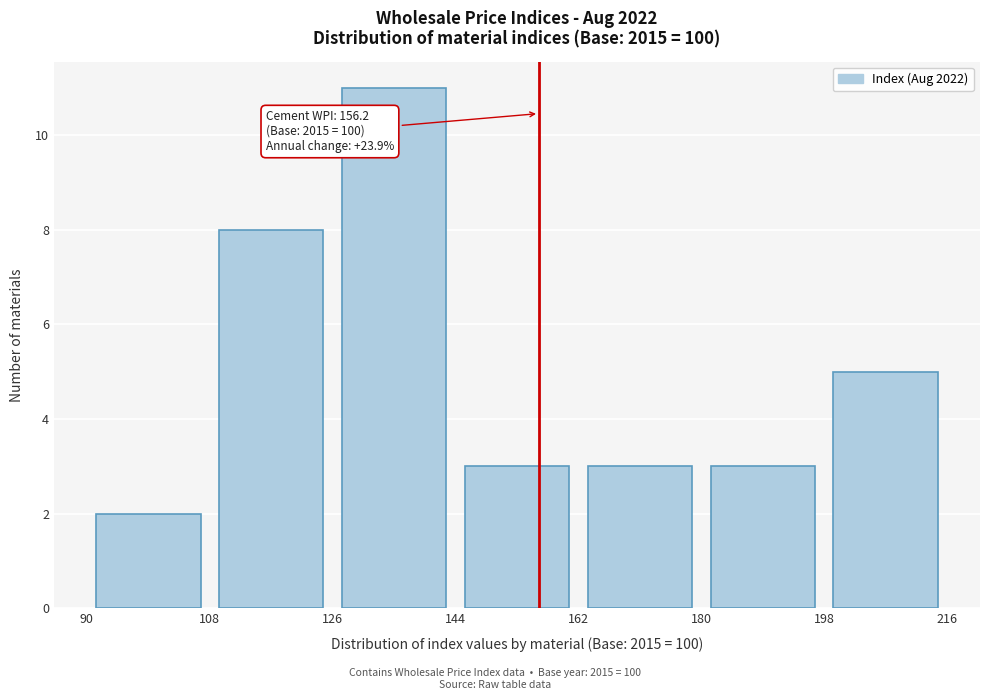

Which range on the x-axis has the tallest bar?

126 to 144